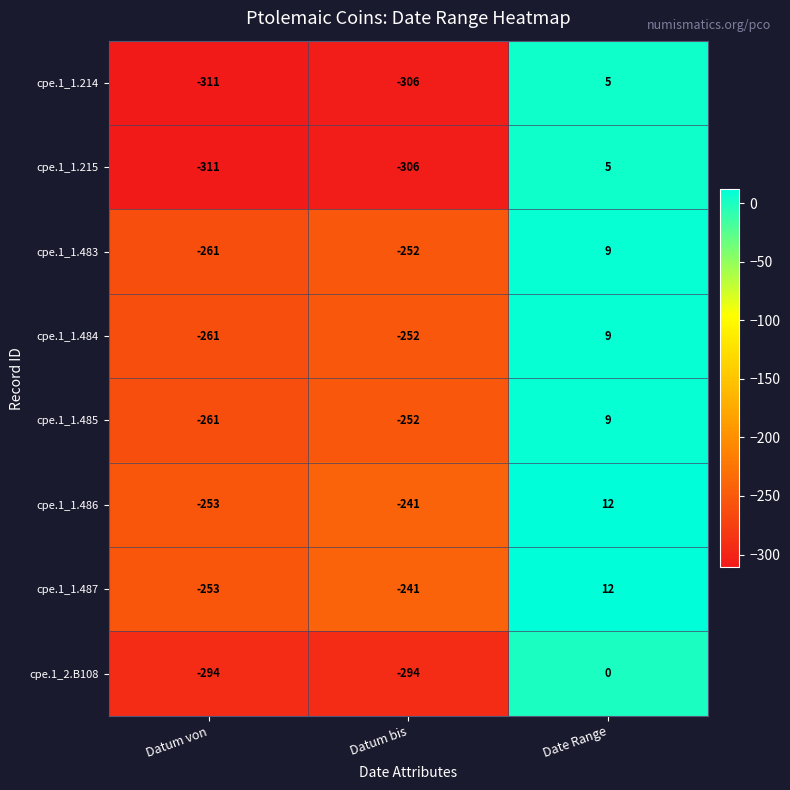

What is the approximate value of cpe.1_1.486 at Date Range, to the nearest 10?

10